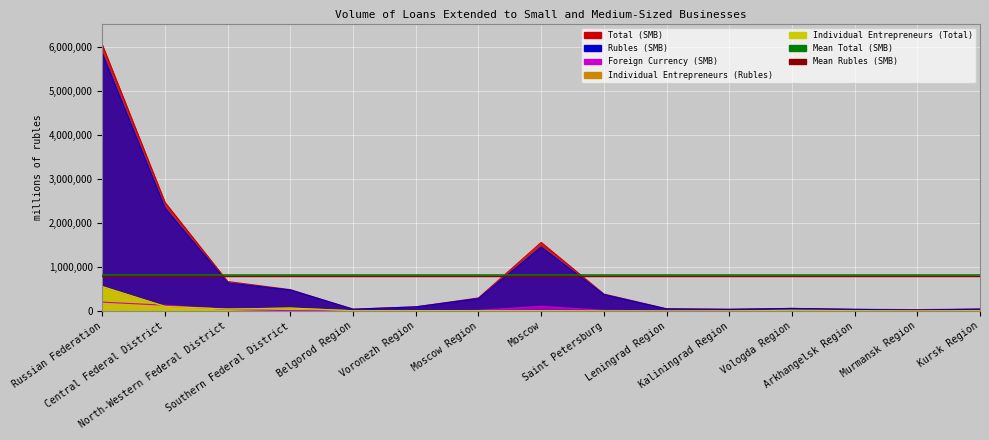

True or false: Total (SMB) and Foreign Currency (SMB) cross at least once.

False